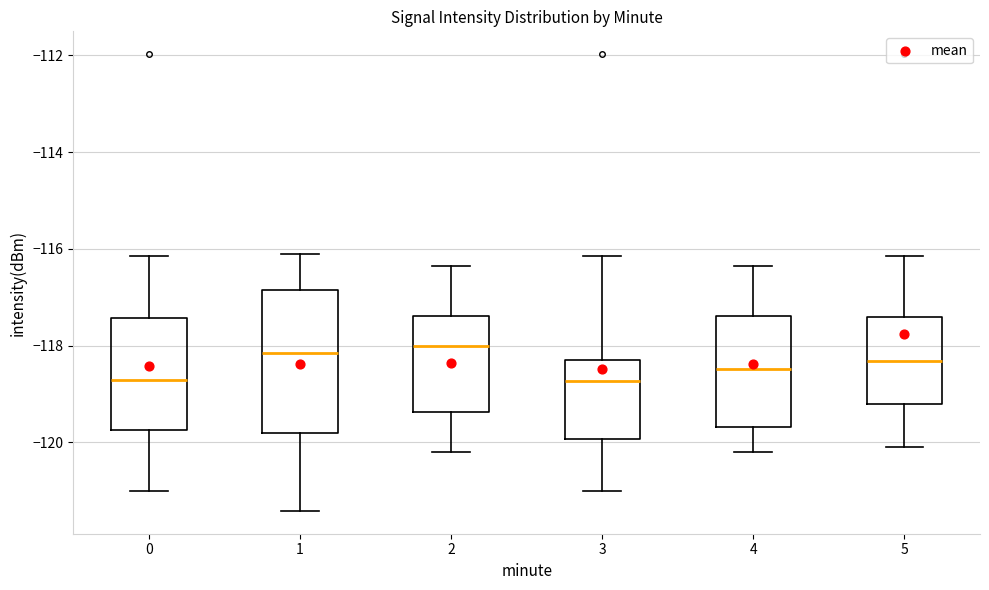

Comparing the boxes themselves (not the whiskers), which one is the tallest?

1